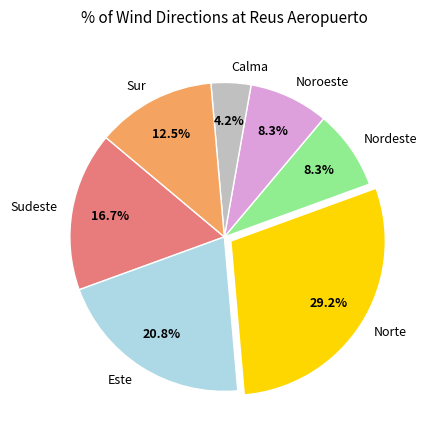

Which category has the smallest portion of the pie?

Calma